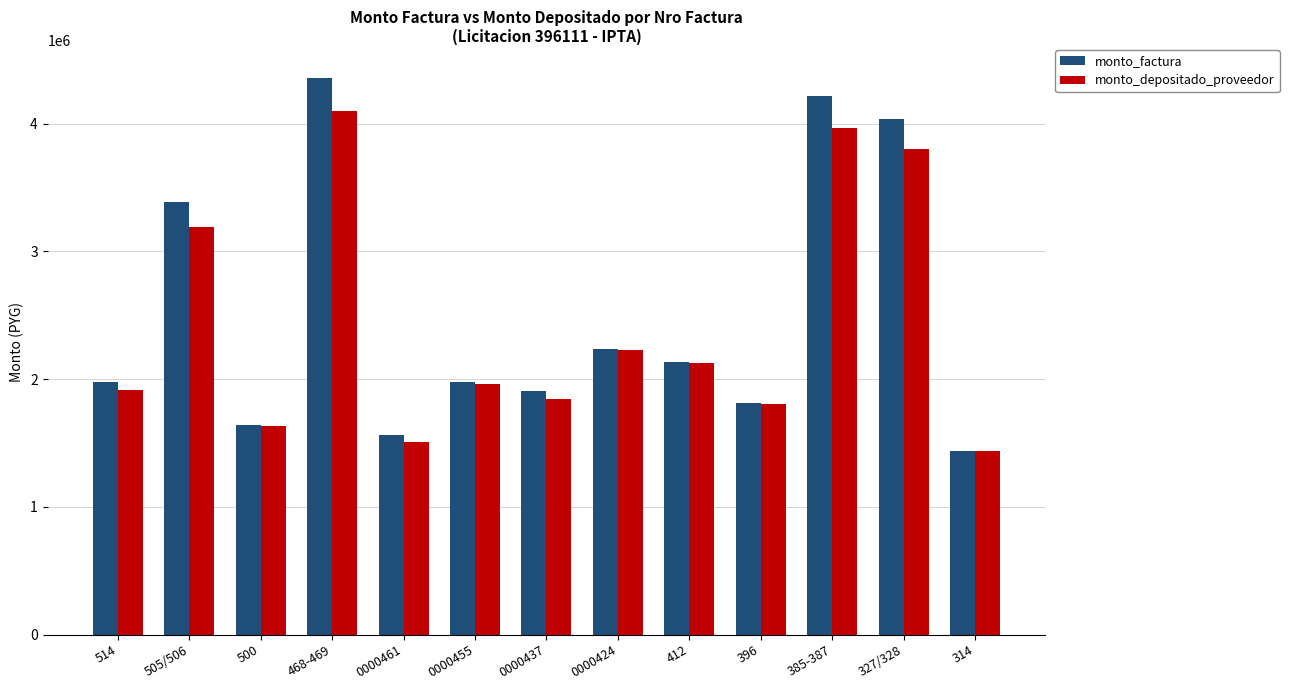

Which series has the largest range (max minus min)?

monto_factura